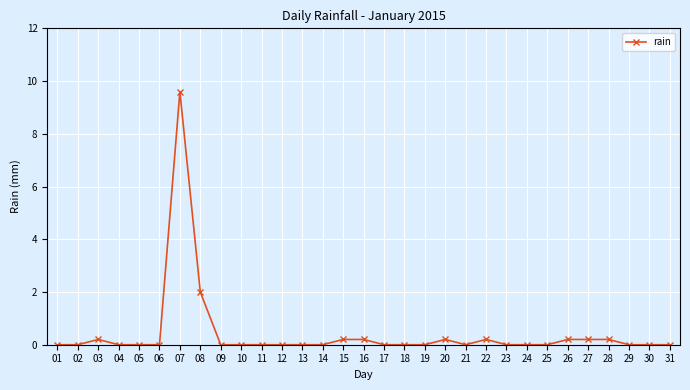

The chart shows a value of -4.2 at 30. True or false?

False